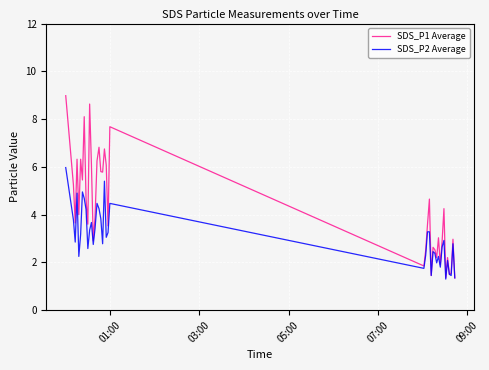

What are all the series names shown in the legend?

SDS_P1 Average, SDS_P2 Average